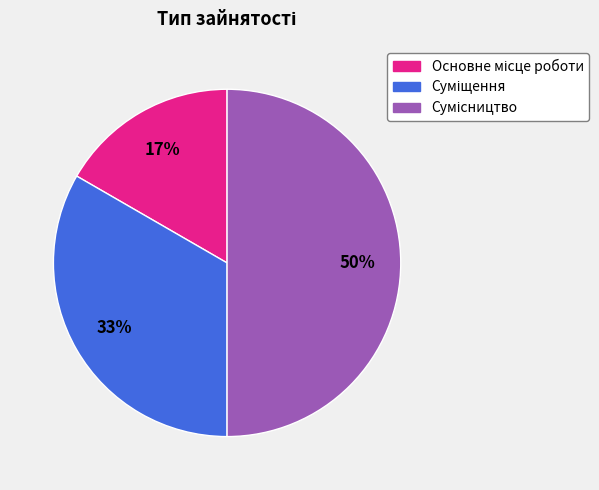

To the nearest percent, what is the average slice percentage?

33%